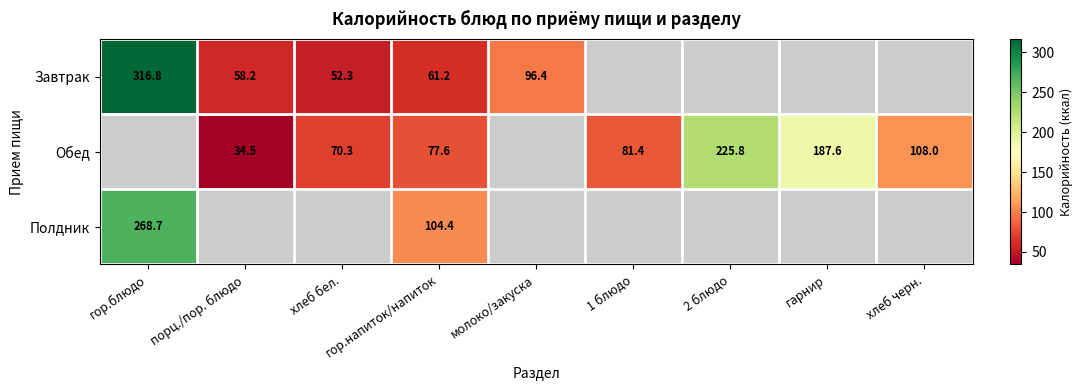

True or false: Завтрак has a value of 61.2 at гор.напиток/напиток.

True